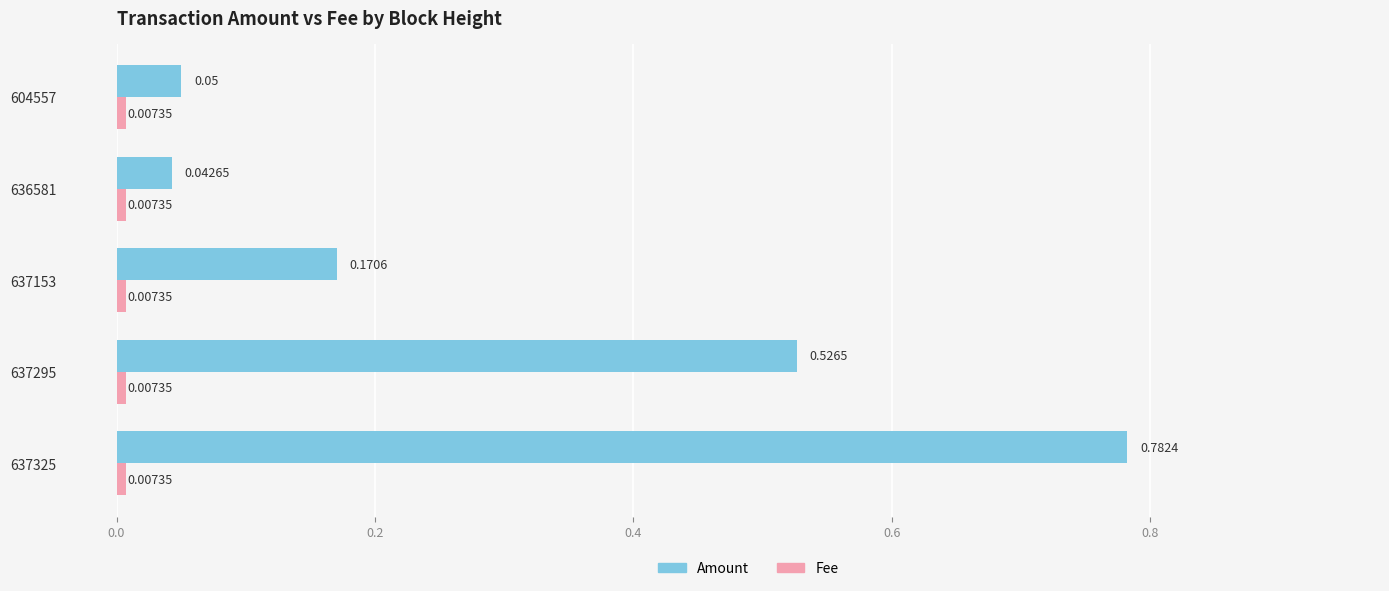

Between 637295 and 636581, which series saw the biggest shift?

Amount